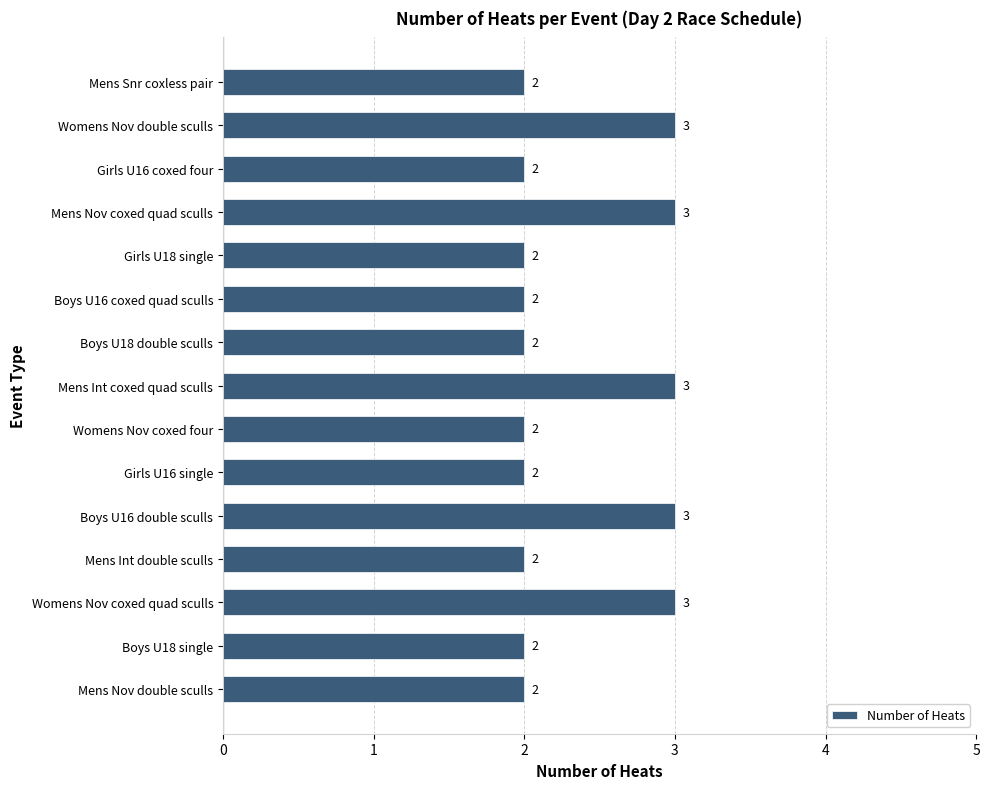

What is the sum of the values at Boys U16 coxed quad sculls and Mens Int coxed quad sculls?

5